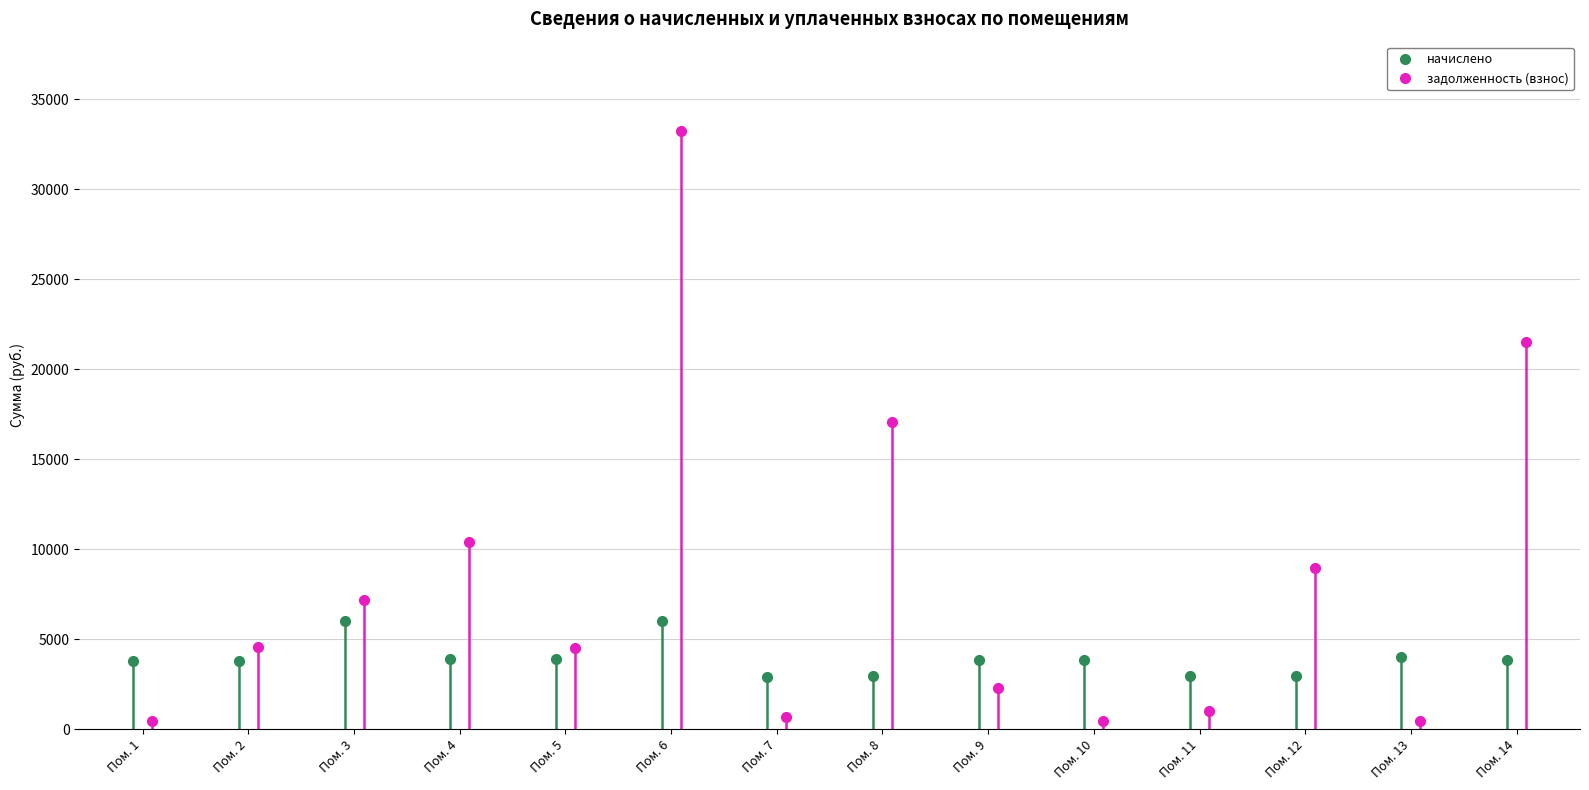

Count the number of data series in this chart.

2